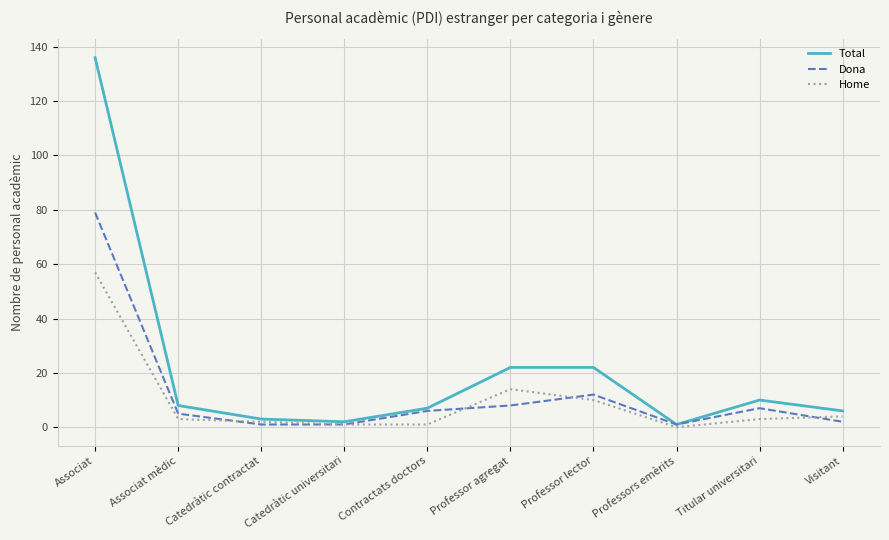

Rank the series by their maximum value, from highest to lowest.

Total, Dona, Home